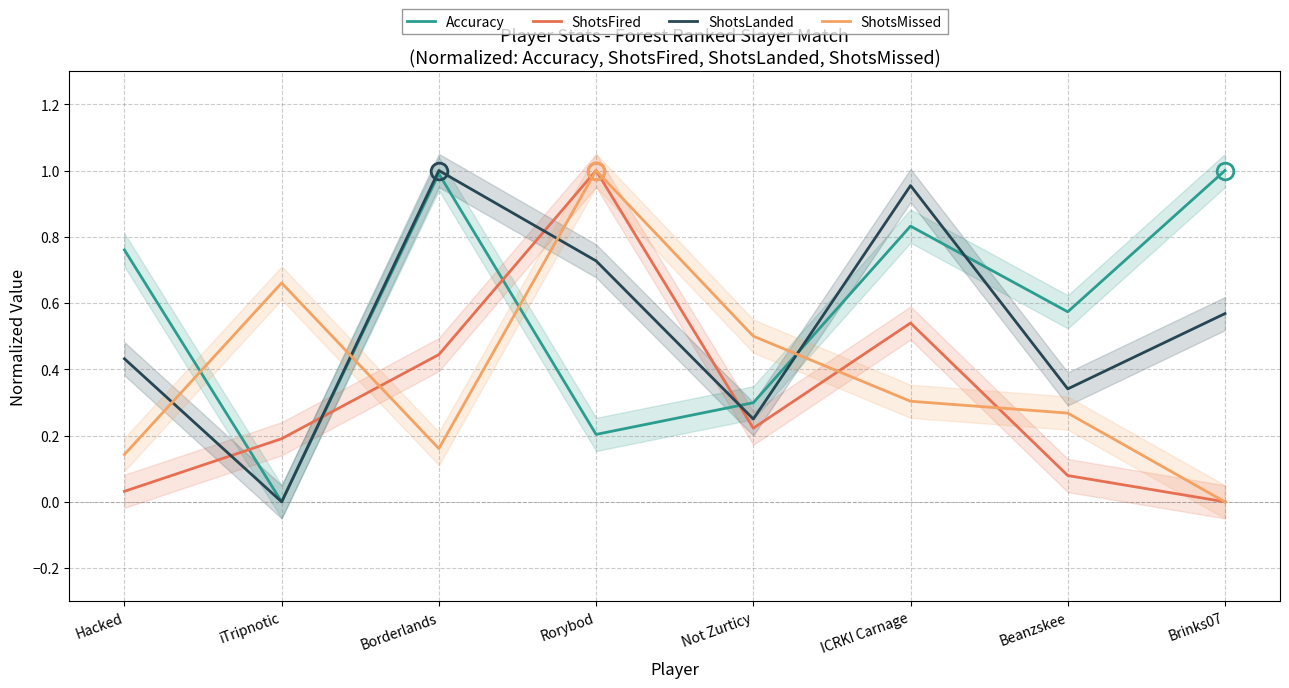

How many times do ShotsMissed and ShotsLanded cross each other?

4